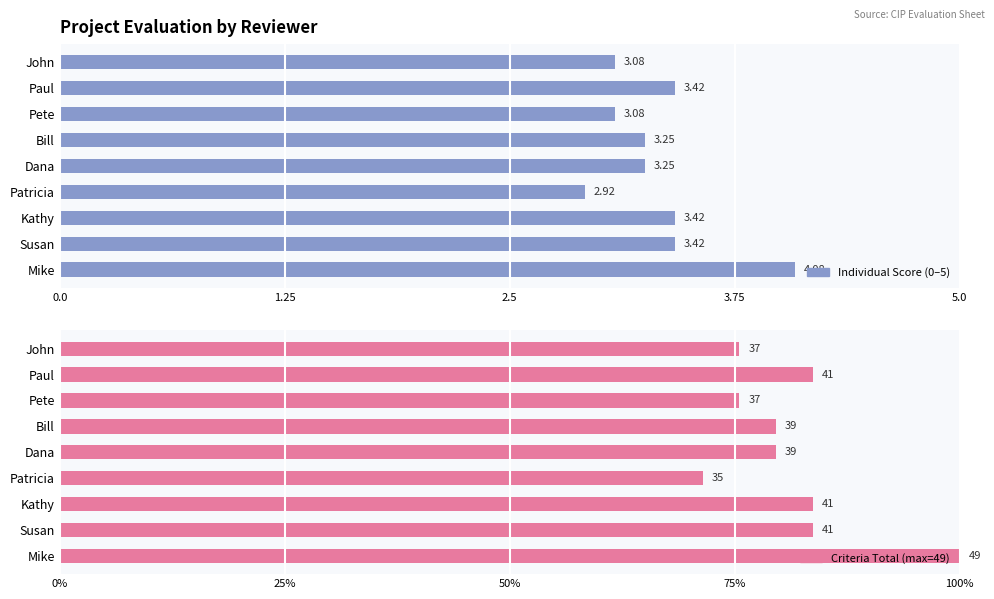

What is the lowest value of the Criteria Total (normalized) series?

3.6